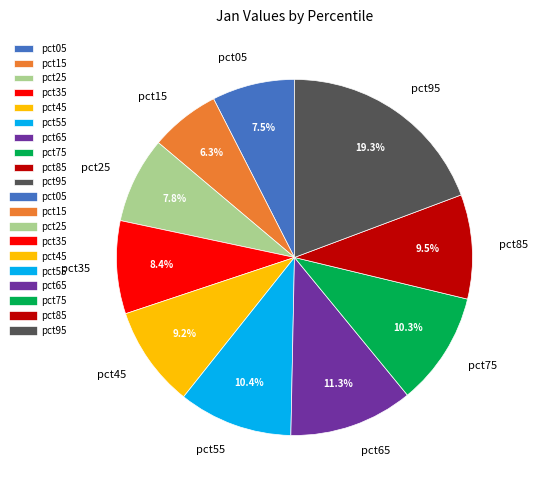

Which category has the smallest portion of the pie?

pct15